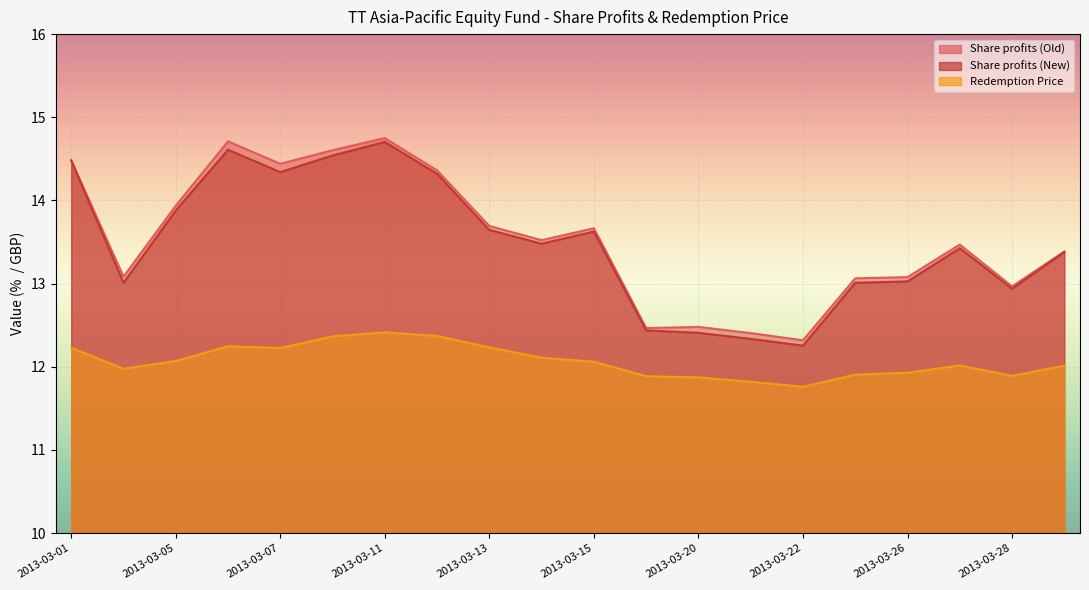

How many lines are shown in the chart?

3